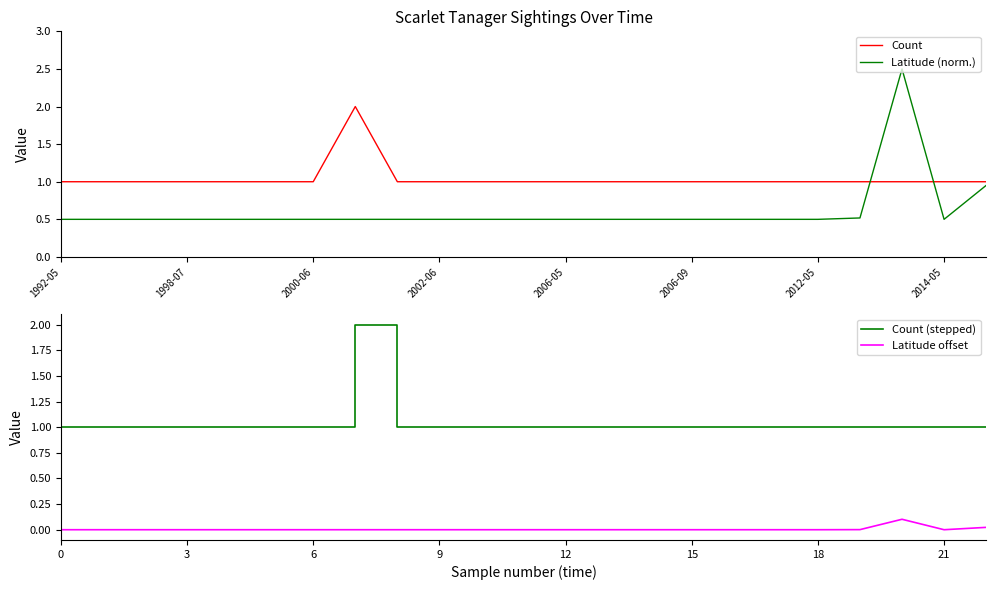

Reading right to left, extract all data points from this chart.

Count: 1.0	1.0	1.0	1.0	1.0	1.0	1.0	1.0	1.0	1.0	1.0	1.0	1.0	1.0	1.0	2.0	1.0	1.0	1.0	1.0	1.0	1.0	1.0
Latitude (norm.): 1.0	0.5	2.5	0.5	0.5	0.5	0.5	0.5	0.5	0.5	0.5	0.5	0.5	0.5	0.5	0.5	0.5	0.5	0.5	0.5	0.5	0.5	0.5
Count (stepped): 1.0	1.0	1.0	1.0	1.0	1.0	1.0	1.0	1.0	1.0	1.0	1.0	1.0	1.0	1.0	2.0	1.0	1.0	1.0	1.0	1.0	1.0	1.0
Latitude offset: 0.0	0.0	0.1	0.0	0.0	0.0	0.0	0.0	0.0	0.0	0.0	0.0	0.0	0.0	0.0	0.0	0.0	0.0	0.0	0.0	0.0	0.0	0.0